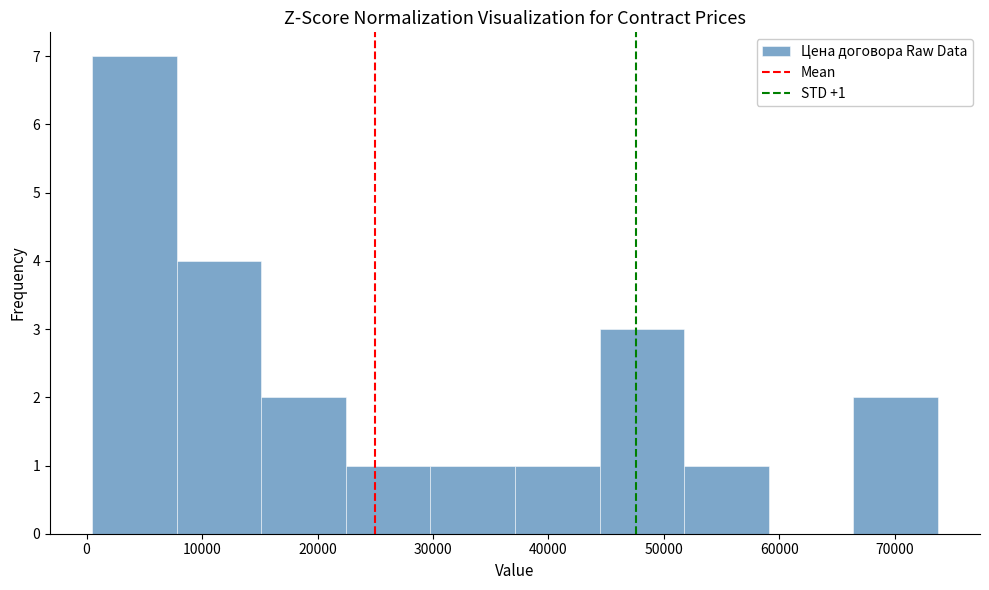

Over which range of the x-axis is the bar tallest?

1000 to 8000